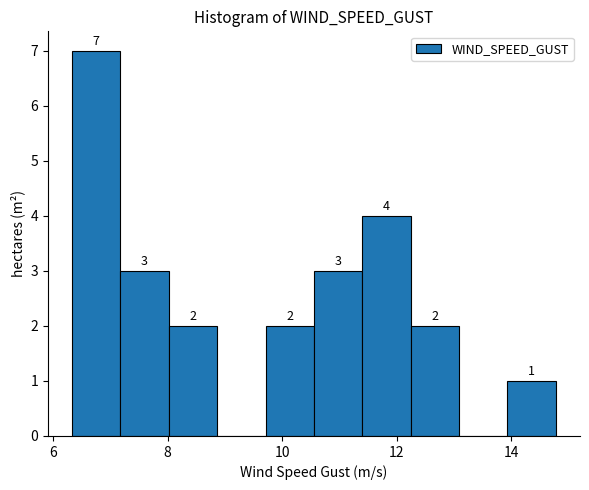

Over which range of the x-axis is the bar tallest?

6.4 to 7.2